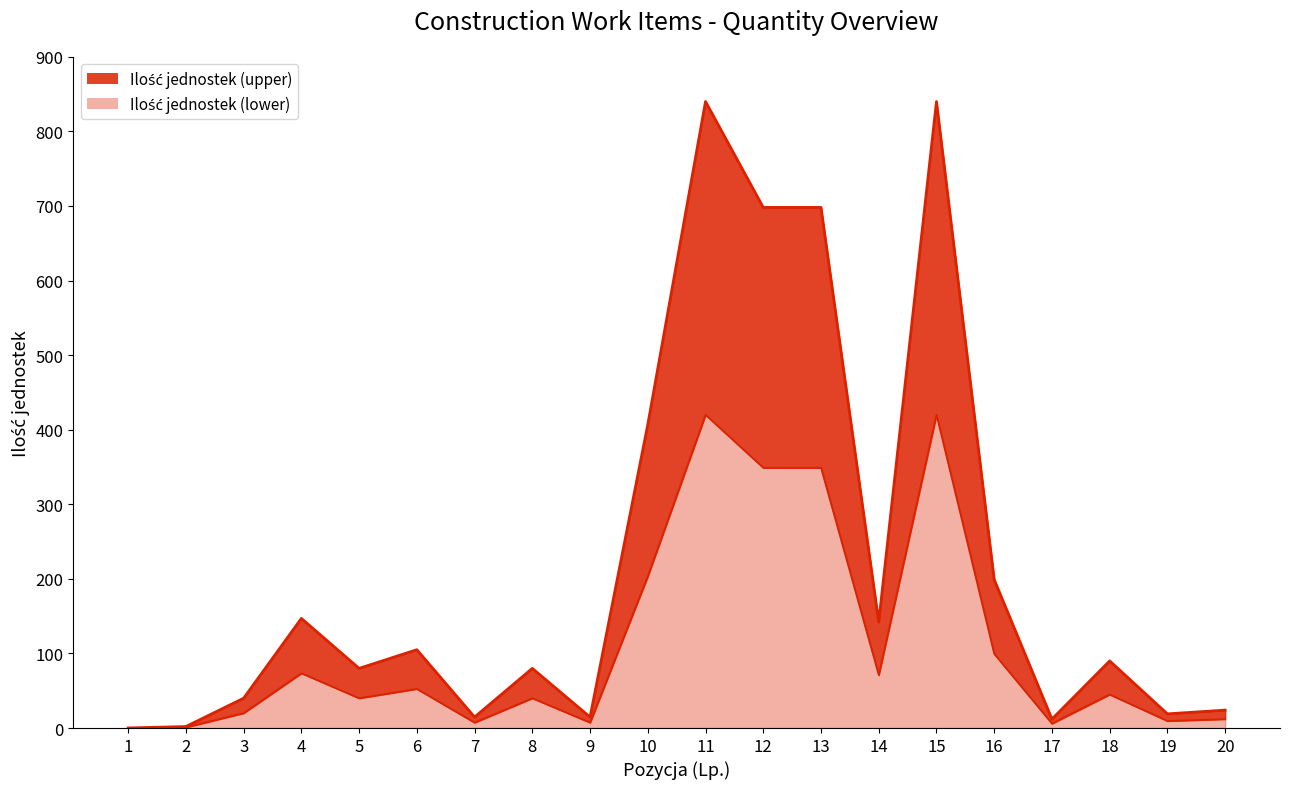

Is the value of Ilość jednostek (lower) at 1 greater than the value of Ilość jednostek (upper) at 8?

No